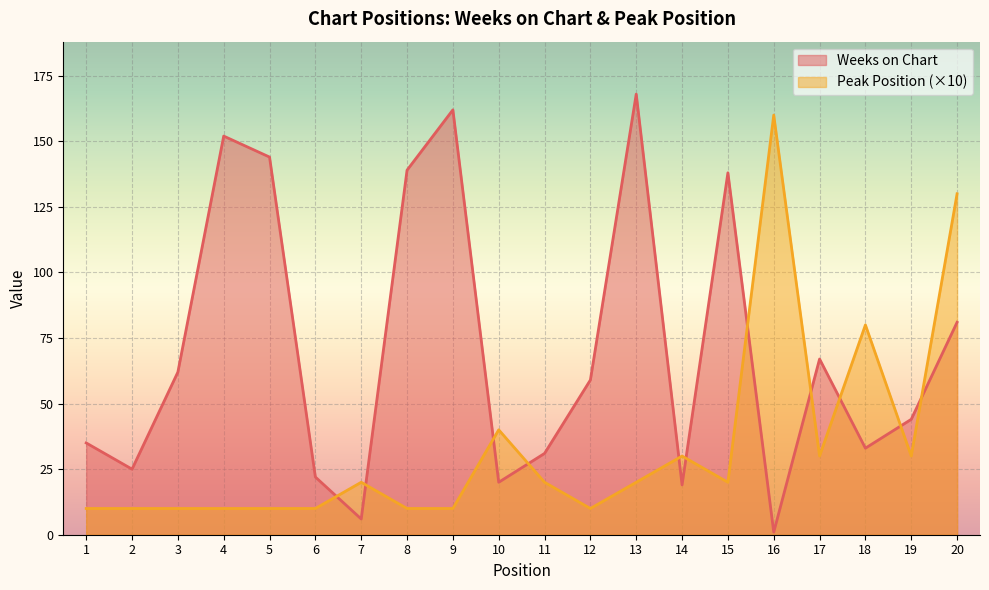

What is the approximate value of Weeks on Chart at 6?

22